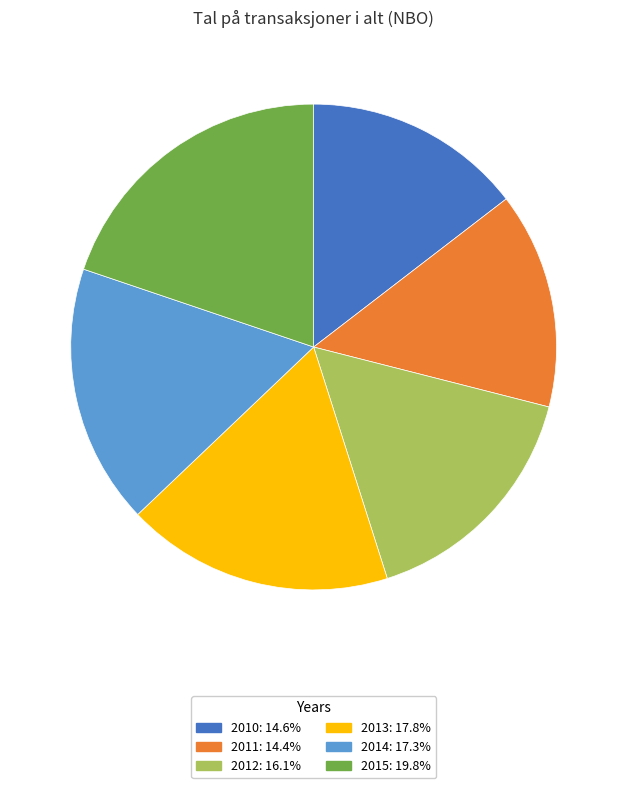

Approximately how many times larger is the value at 2015: 19.8% compared to 2012: 16.1%?

1.2